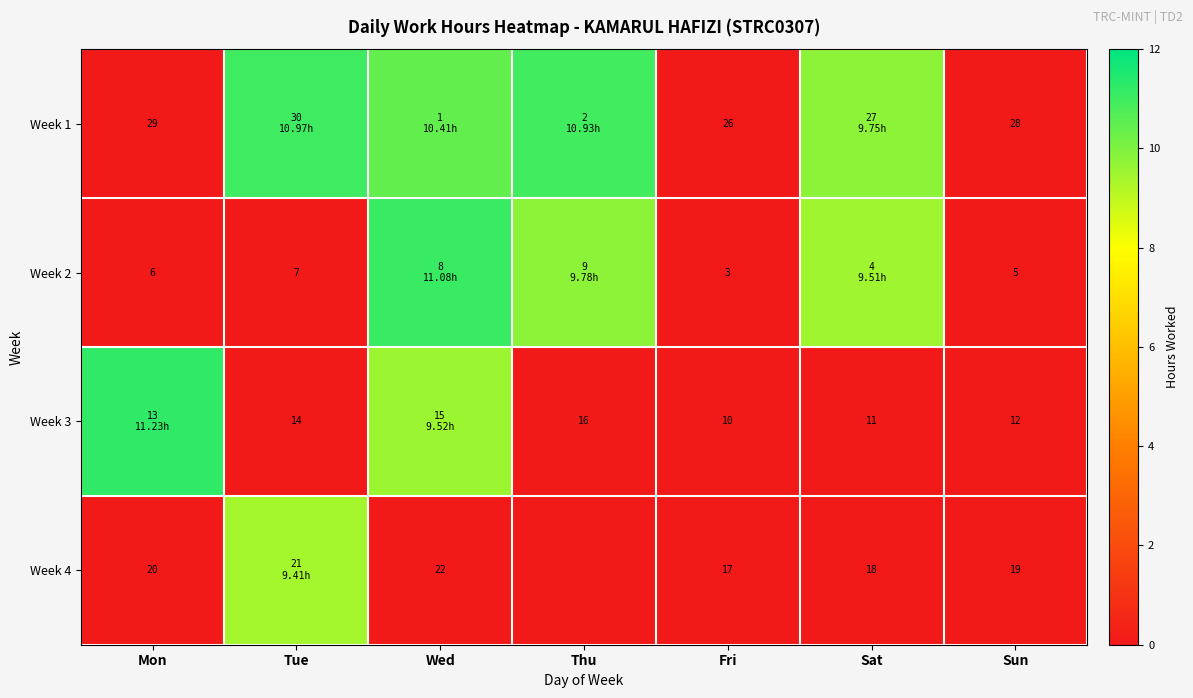

At which category does the chart reach its minimum across all series?

Mon